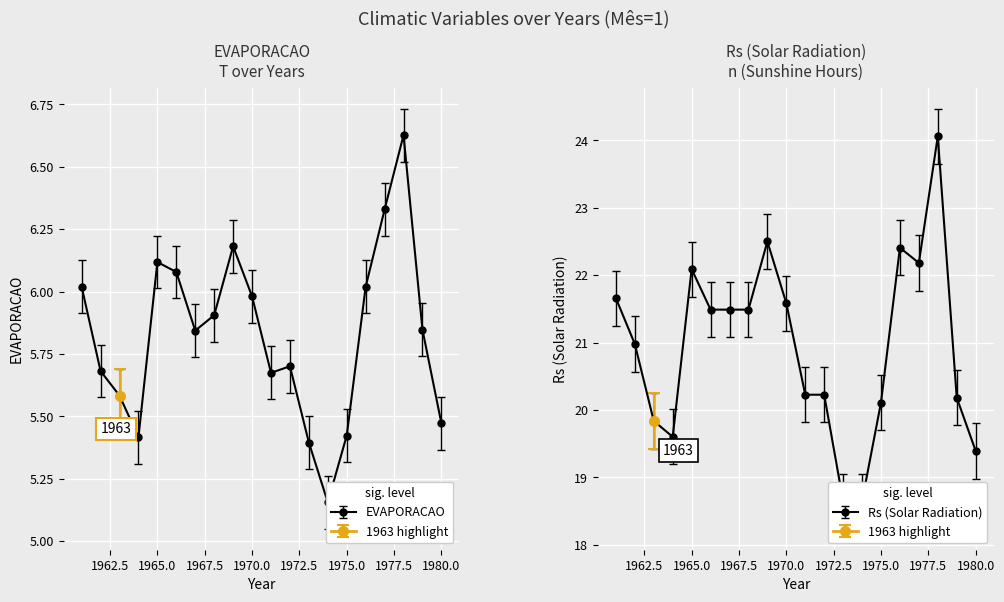

Between 1965 and 1977, which series saw the biggest shift?

EVAPORACAO